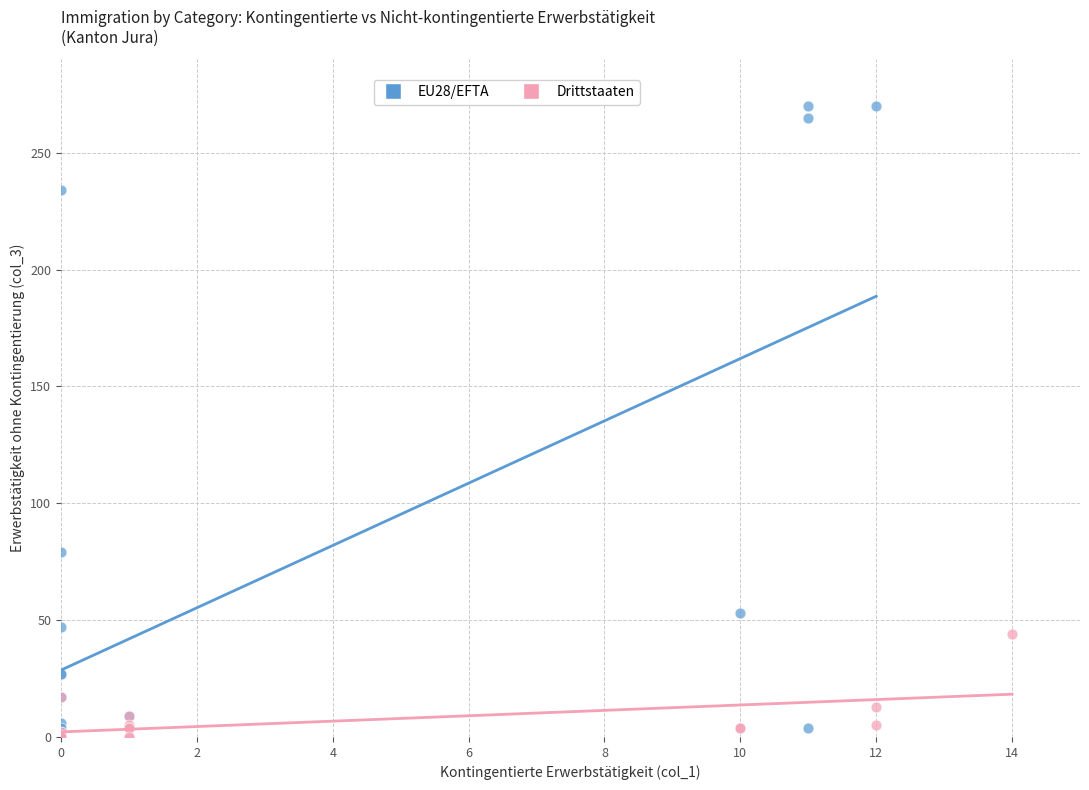

Which series has the widest spread of Y values?

EU28/EFTA